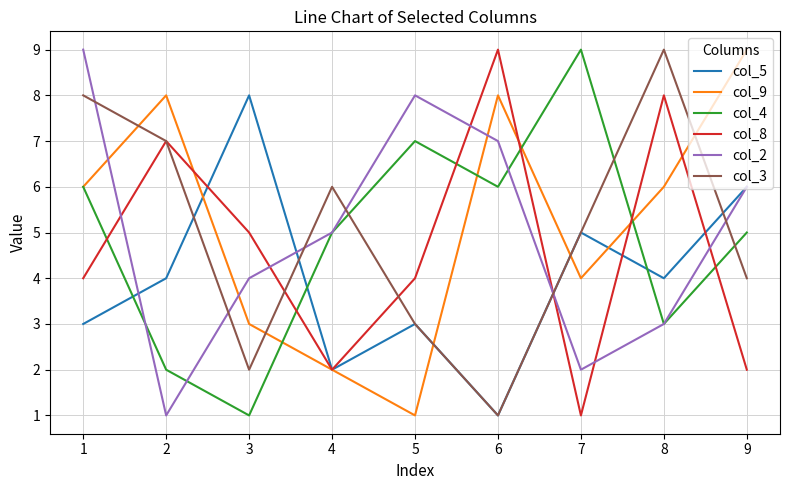

What are all the series names shown in the legend?

col_5, col_9, col_4, col_8, col_2, col_3